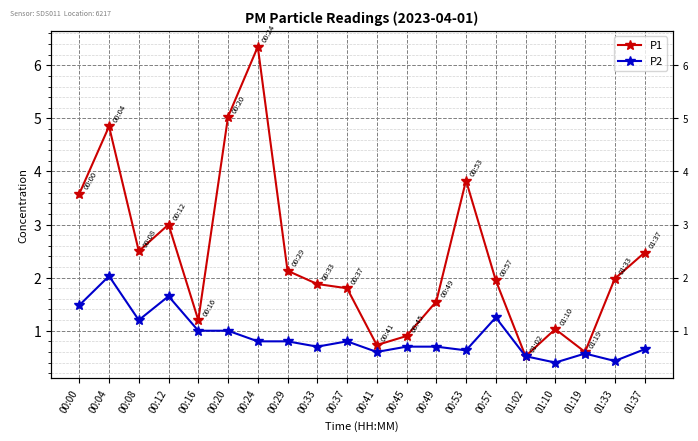

What is the difference between the P2 values at 01:37 and 01:19?

0.1